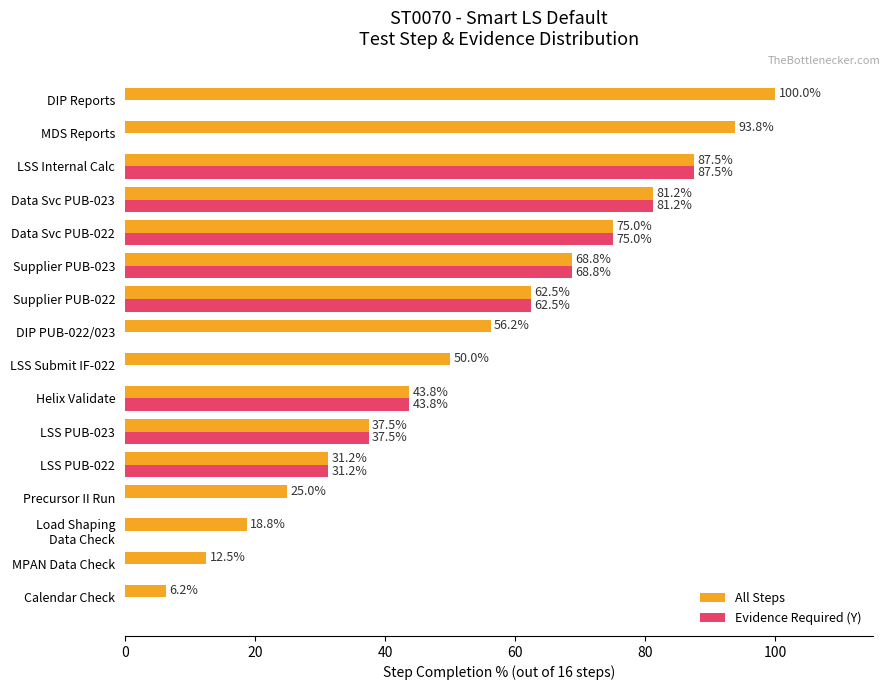

What is the total value across all series at DIP Reports?

100.0